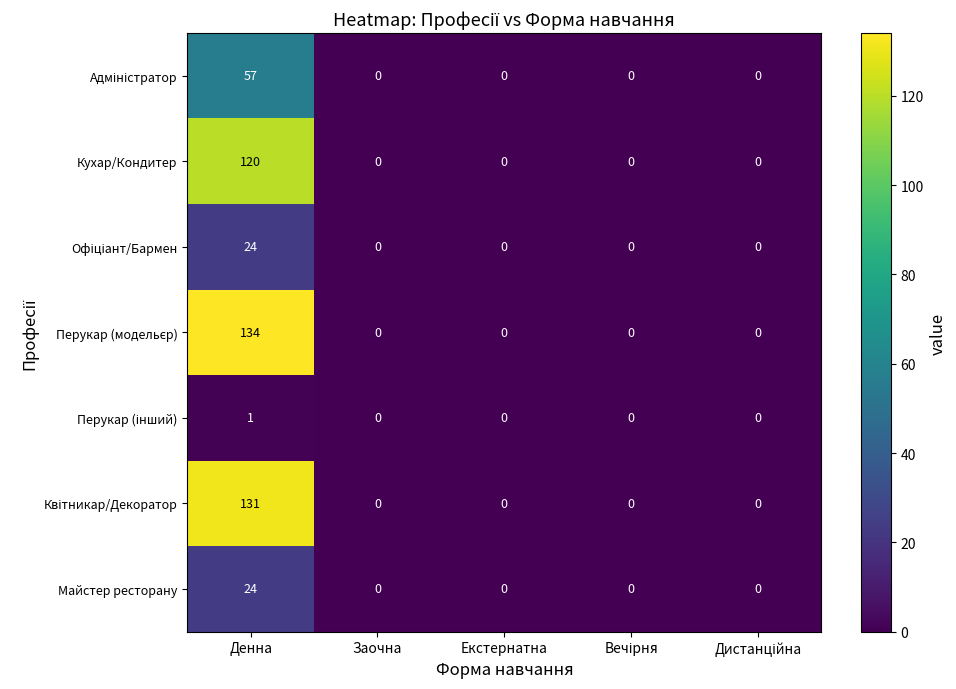

True or false: Майстер ресторану has a value of 24 at Денна.

True